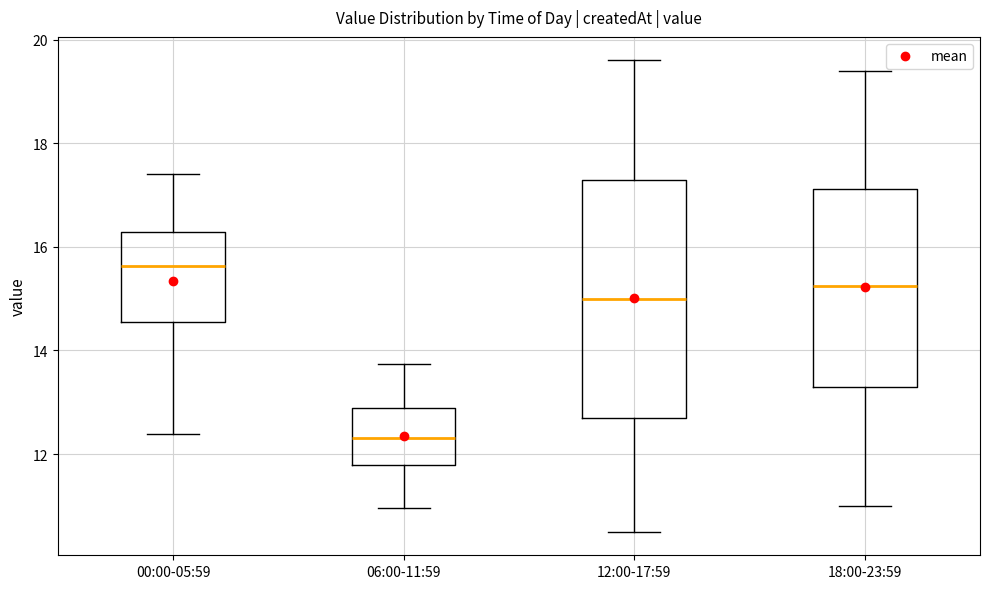

Comparing the boxes themselves (not the whiskers), which one is the tallest?

12:00-17:59